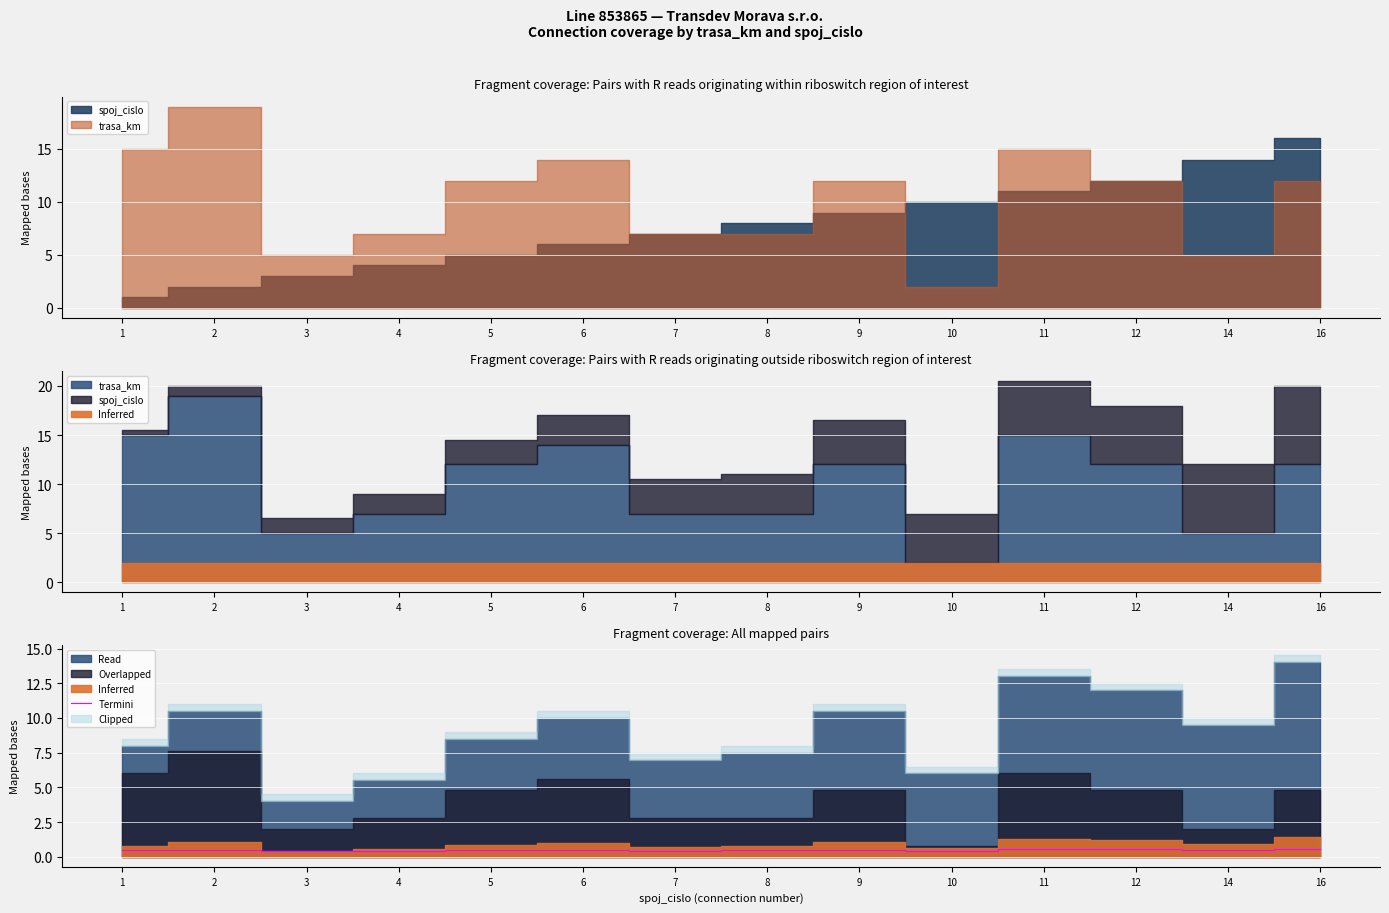

List the labels in order of value, largest first.

16, 11, 12, 2, 9, 6, 14, 5, 1, 8, 7, 10, 4, 3